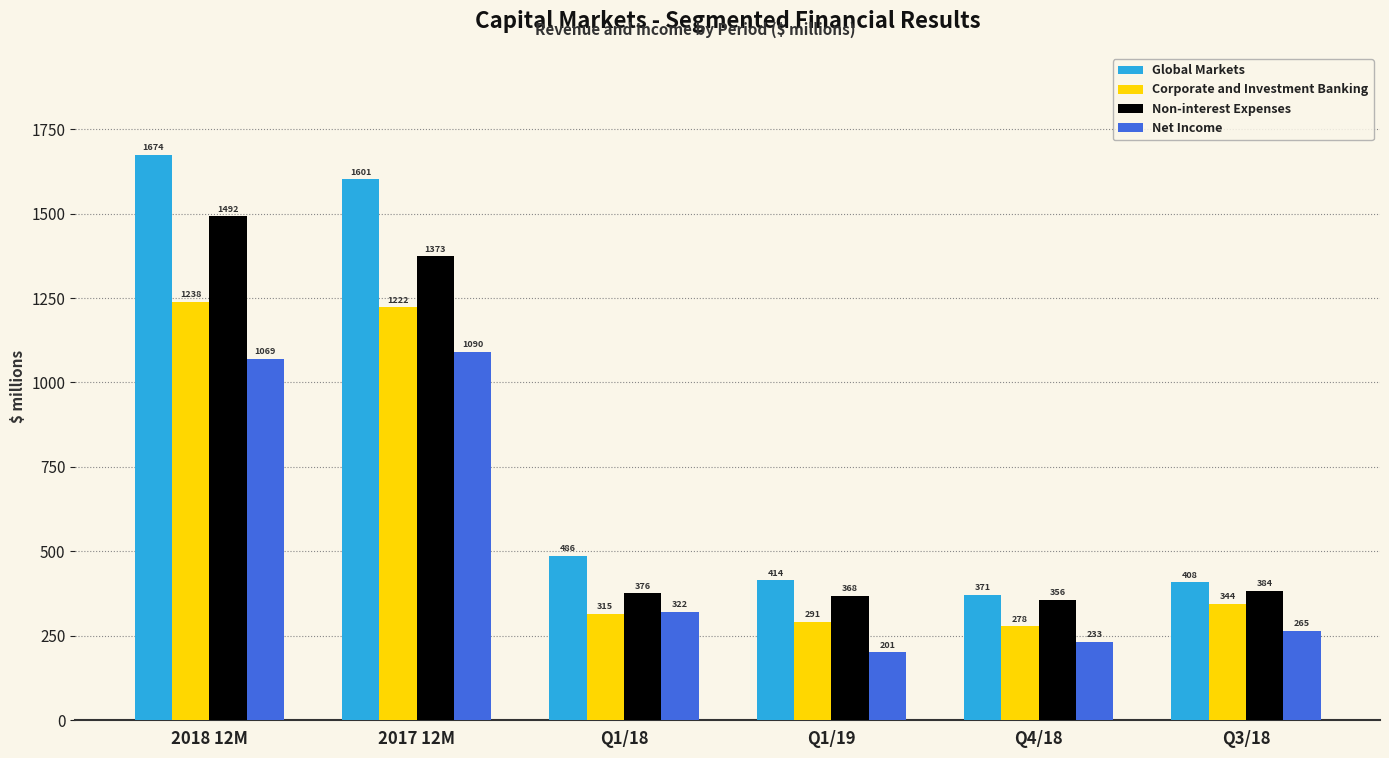

Between 2017 12M and Q1/18, which series saw the biggest shift?

Global Markets